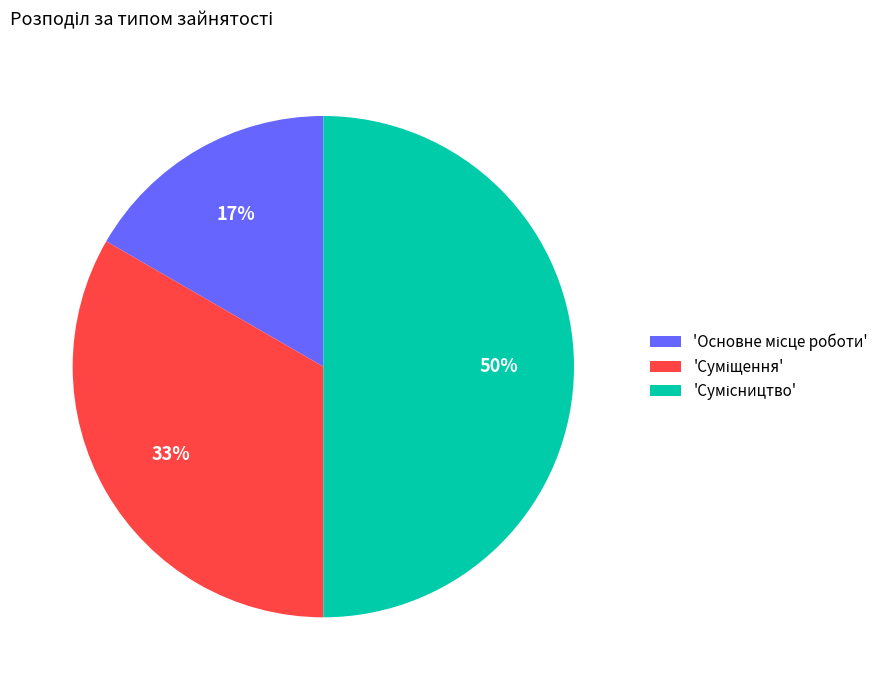

To the nearest percent, what is the difference between the largest and smallest slice percentages?

33%